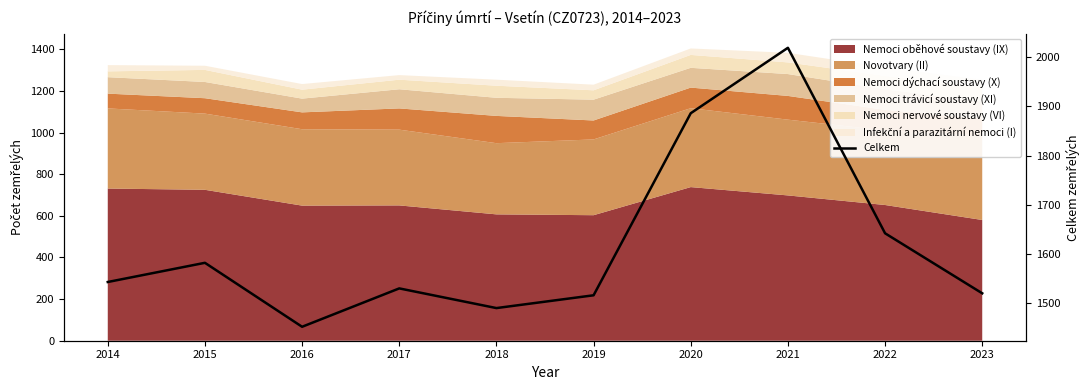

How many interior local peaks (higher than both neighbors) does the data have?

3